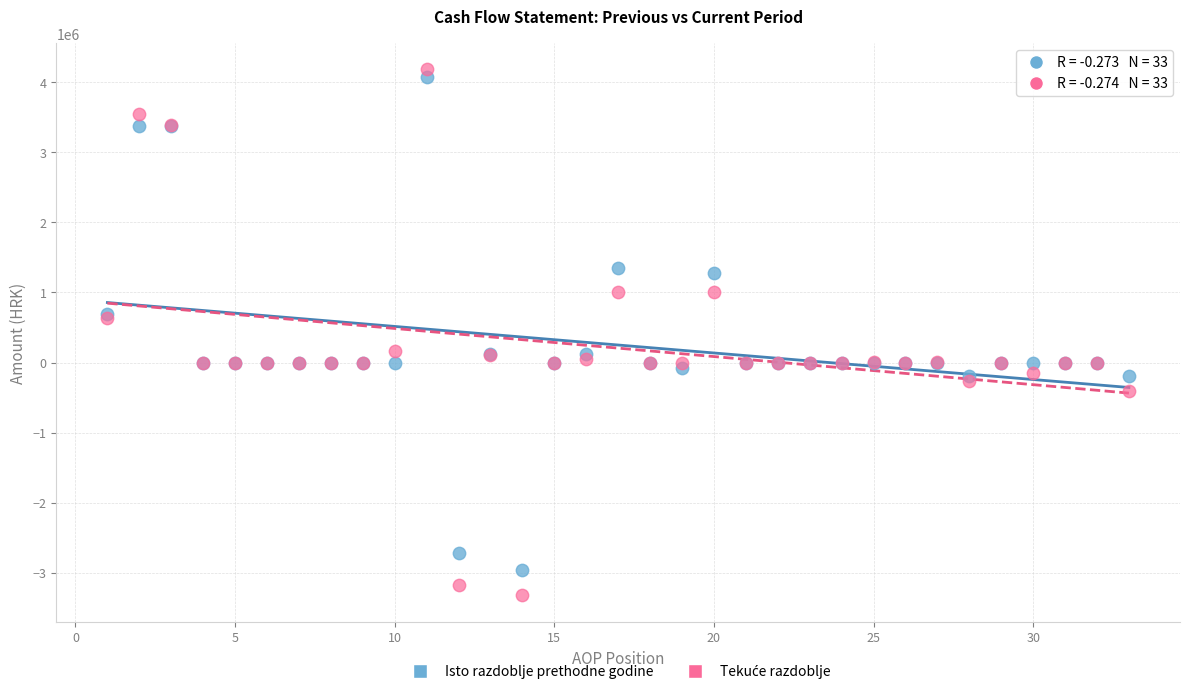

What is the X range (max minus min) for the scatter plot?

32